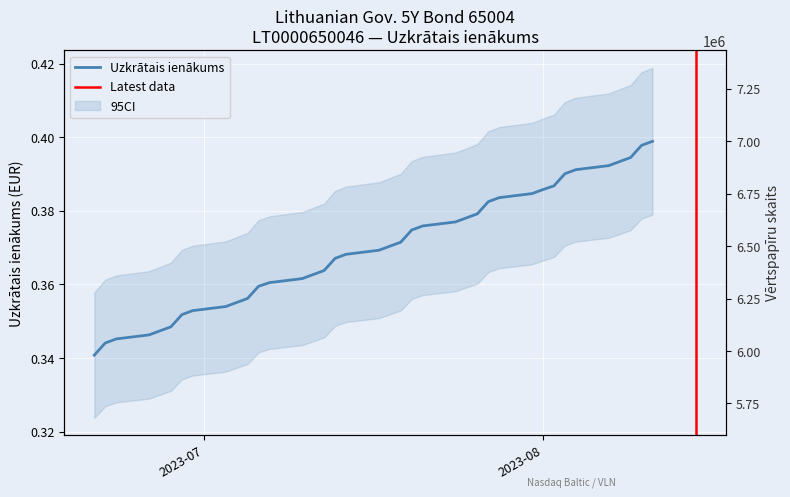

Is it true that the value at 2023-08-04 is 0.4?

True